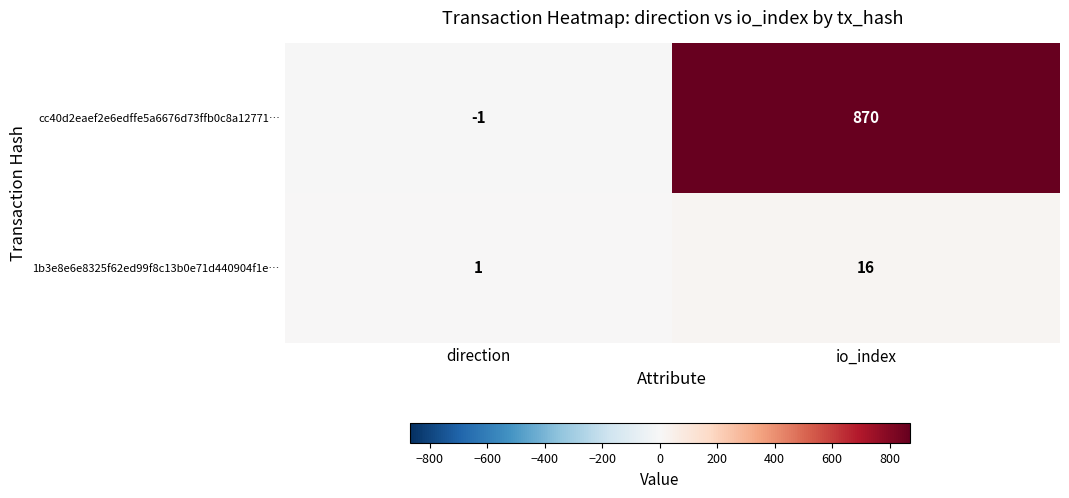

What is the maximum value for 1b3e8e6e8325f62ed99f8c13b0e71d440904f1e…?

16